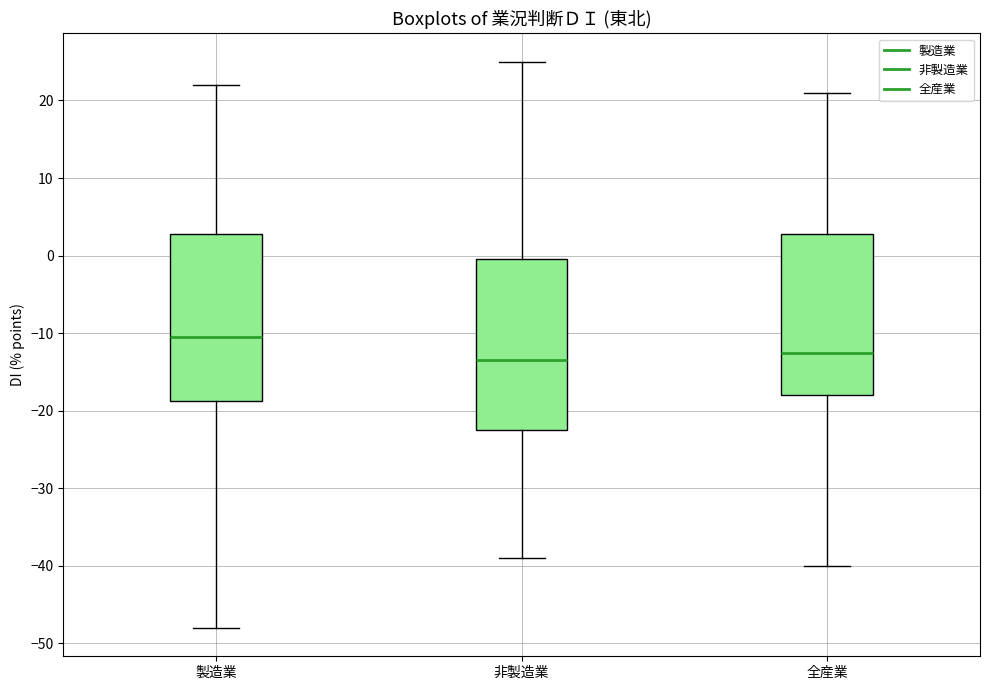

Where is the lower edge of the box for 製造業 on the y-axis? The values are not printed on the chart, so give them approximately, as read against the axis.

-19